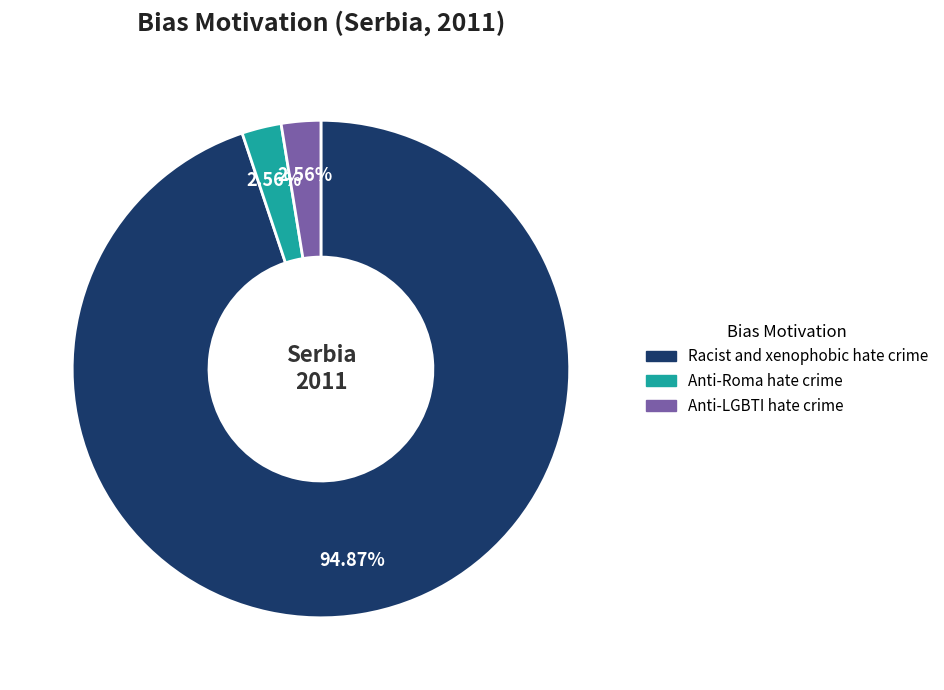

What is the ratio of the value at Anti-Roma hate crime to the value at Anti-LGBTI hate crime?

1.0